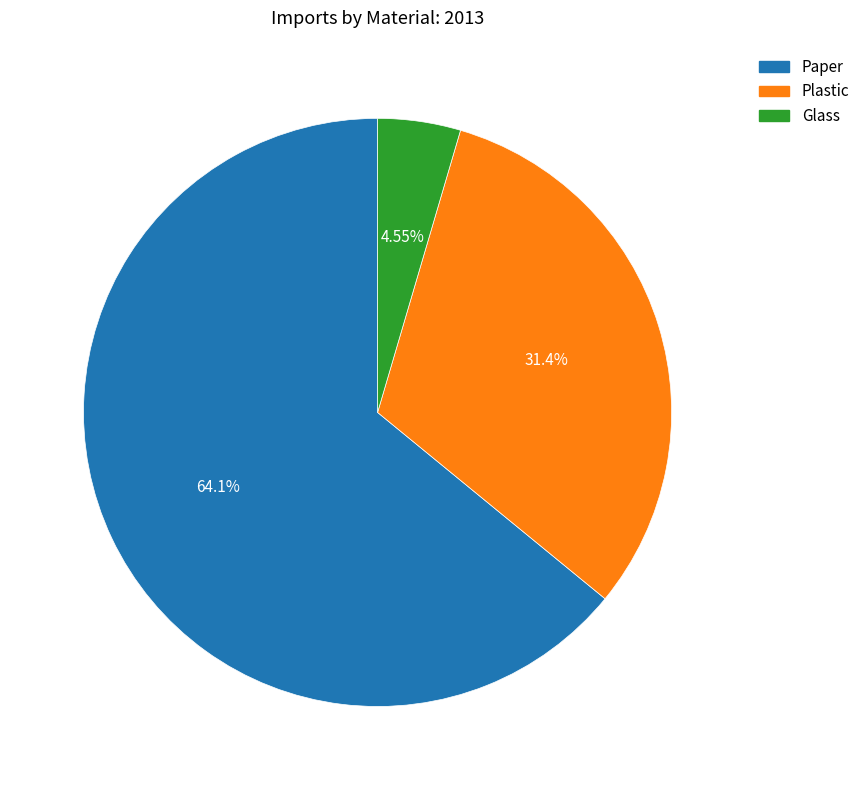

Which slice is the largest?

Paper